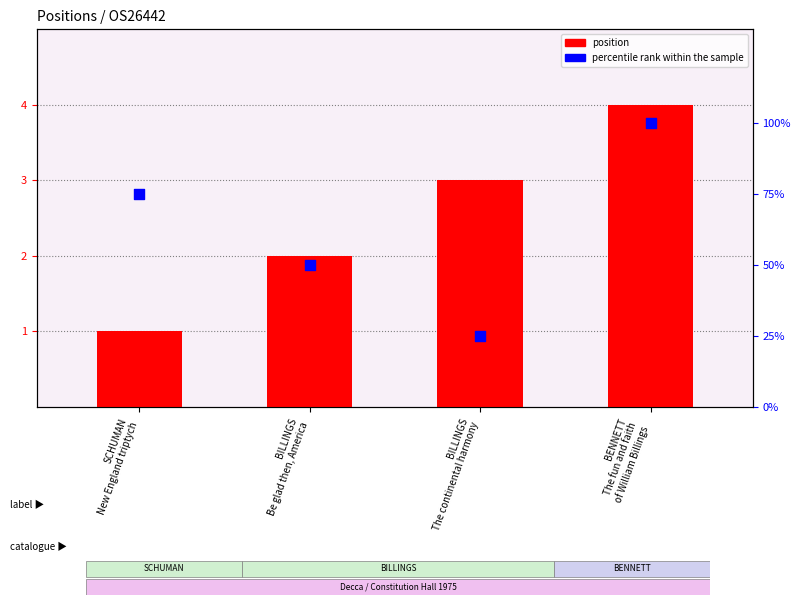

Which series contains the highest Y value?

percentile rank within the sample